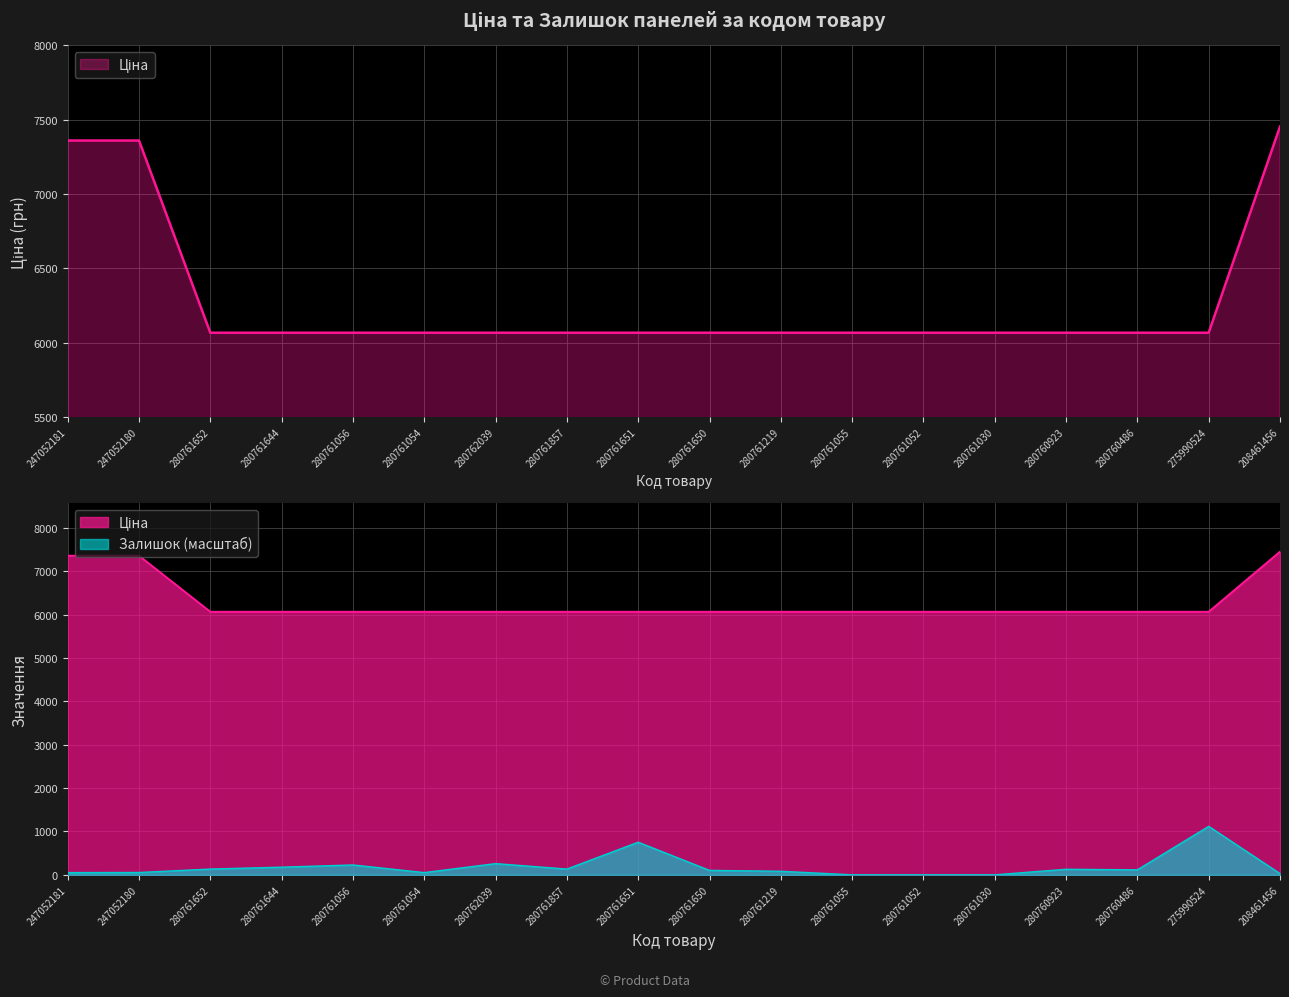

What is the difference between the maximum and second lowest values in the Ціна series?

1386.6